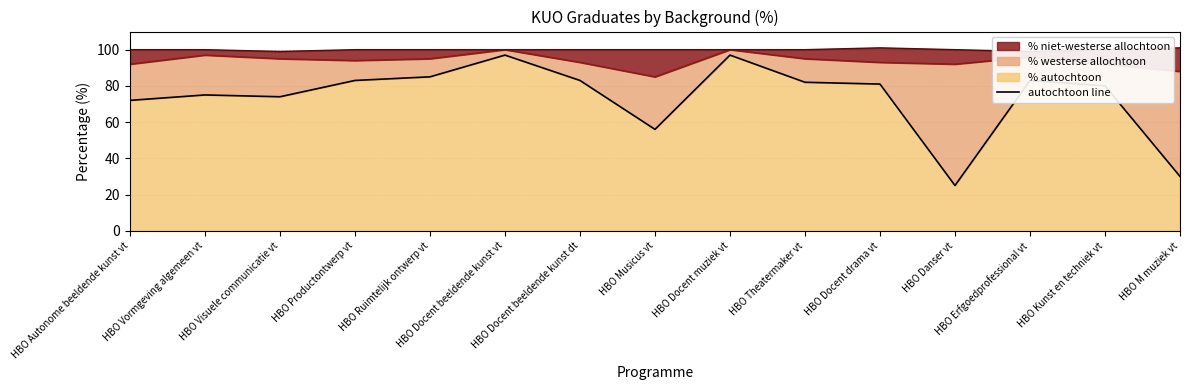

How many data points in niet-westerse line are less than 100?

2